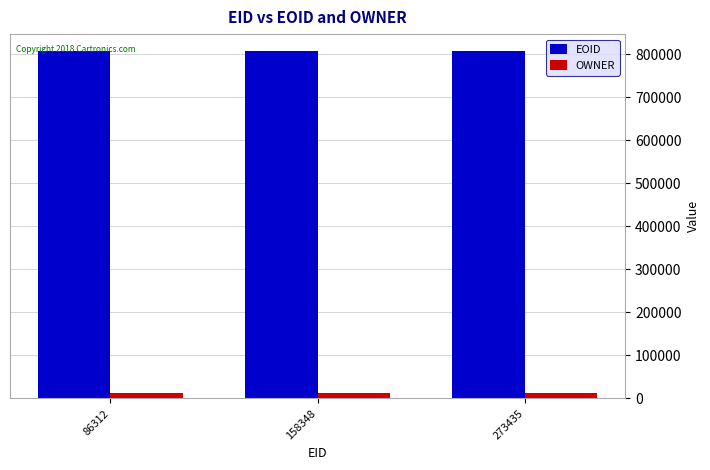

At how many categories does at least one series exceed 161850?

3